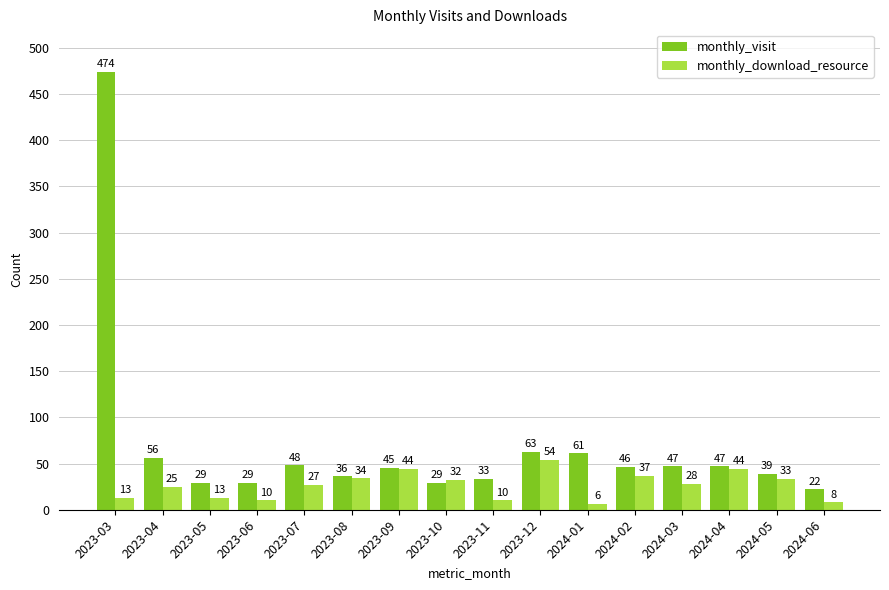

Reading right to left, transcribe all the data shown in this chart.

monthly_visit: 2024-06=22	2024-05=39	2024-04=47	2024-03=47	2024-02=46	2024-01=61	2023-12=63	2023-11=33	2023-10=29	2023-09=45	2023-08=36	2023-07=48	2023-06=29	2023-05=29	2023-04=56	2023-03=474
monthly_download_resource: 2024-06=8	2024-05=33	2024-04=44	2024-03=28	2024-02=37	2024-01=6	2023-12=54	2023-11=10	2023-10=32	2023-09=44	2023-08=34	2023-07=27	2023-06=10	2023-05=13	2023-04=25	2023-03=13